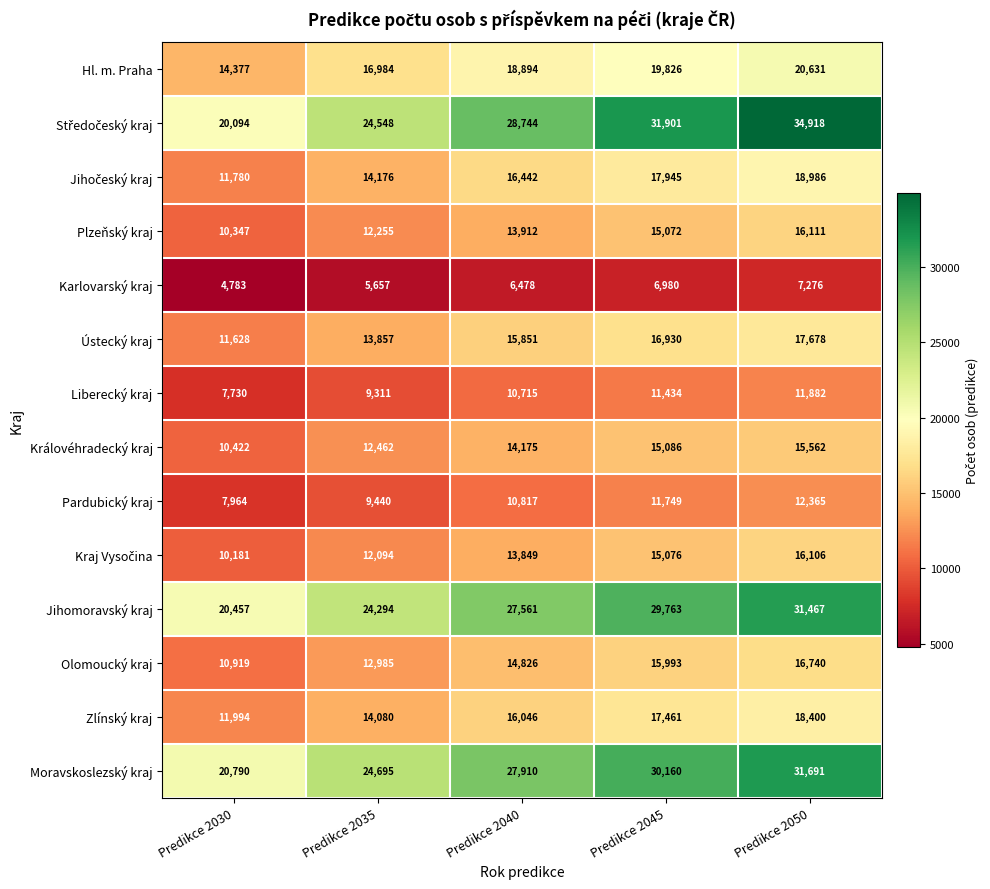

What is the smallest value displayed?

4783